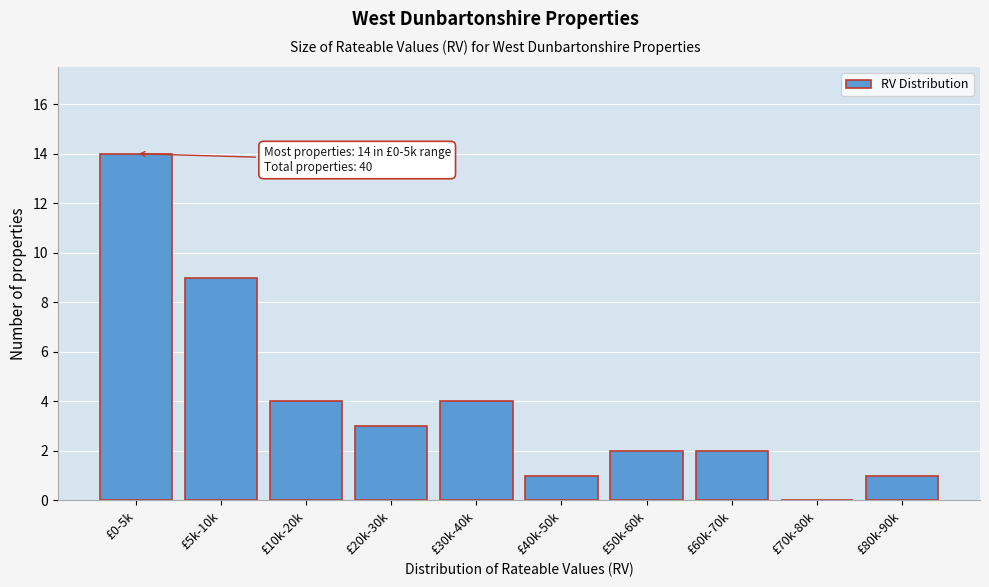

Reading left to right, list all the values displayed in this chart.

£0-5k=14	£5k-10k=9	£10k-20k=4	£20k-30k=3	£30k-40k=4	£40k-50k=1	£50k-60k=2	£60k-70k=2	£70k-80k=0	£80k-90k=1